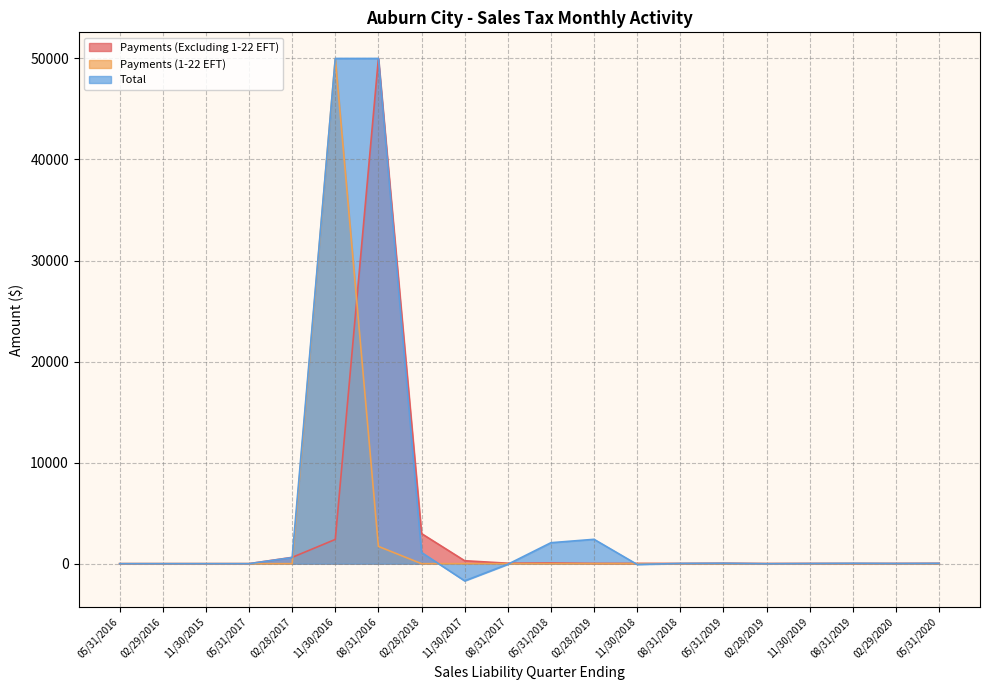

Does the chart display data point markers on the line(s)?

No